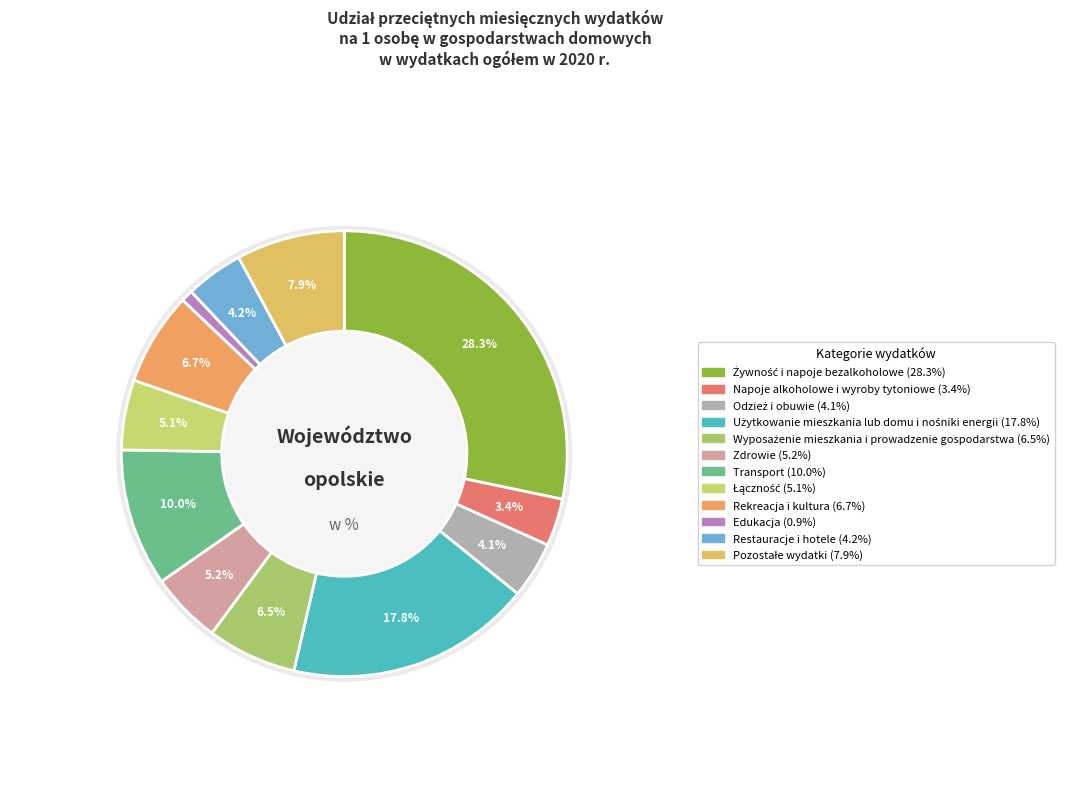

To the nearest percent, what is the difference between the Restauracje i hotele and Rekreacja i kultura slice percentages?

3%